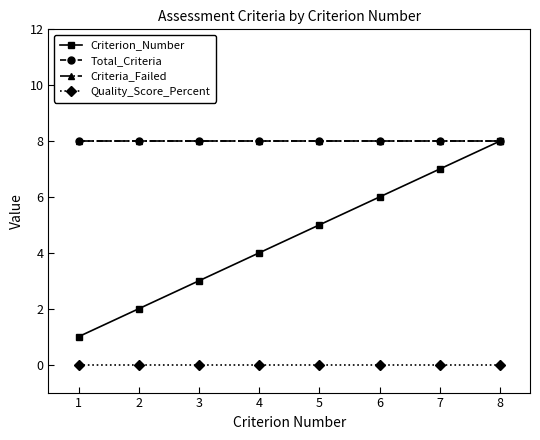

Is this an area chart (filled region under the line)?

No